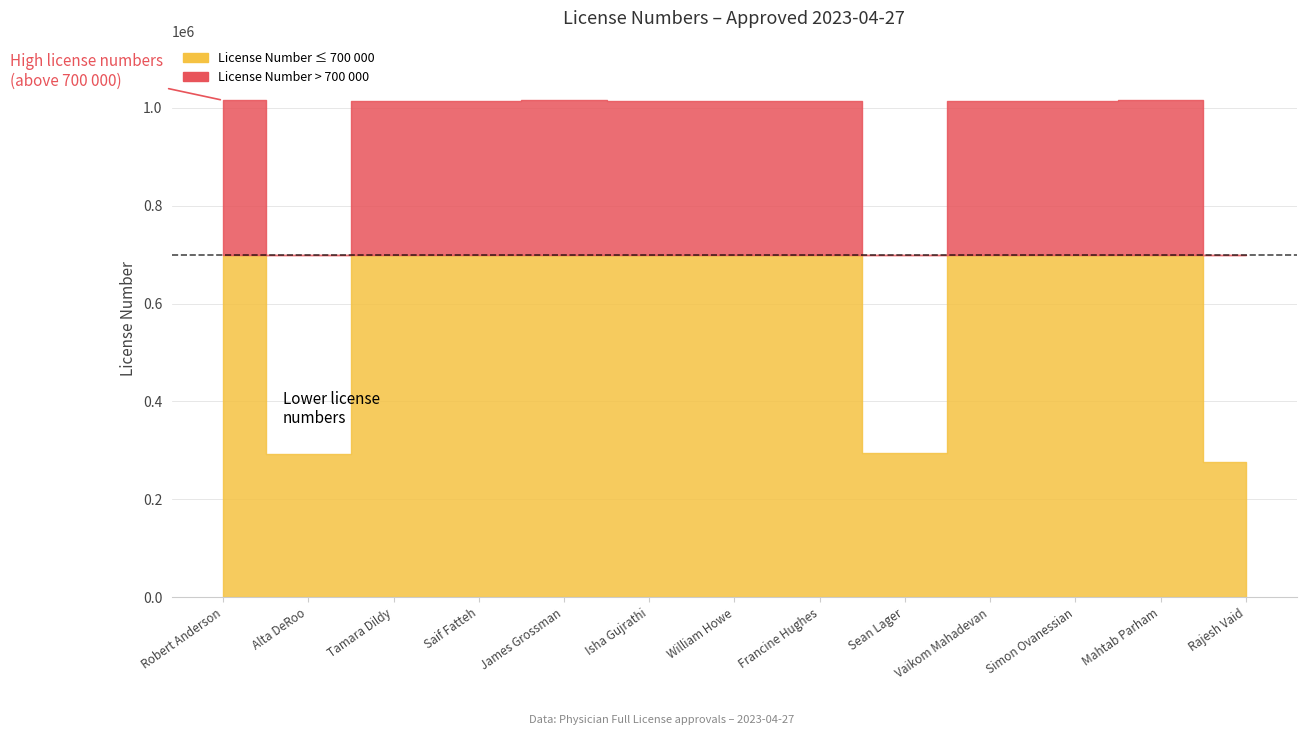

What is the ratio of the value at Robert Anderson to the value at Alta DeRoo?

3.5